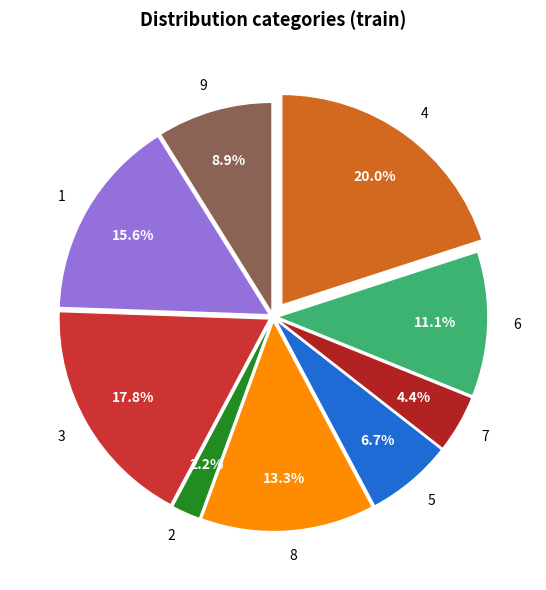

To the nearest percent, what percentage of the pie is 7?

4%